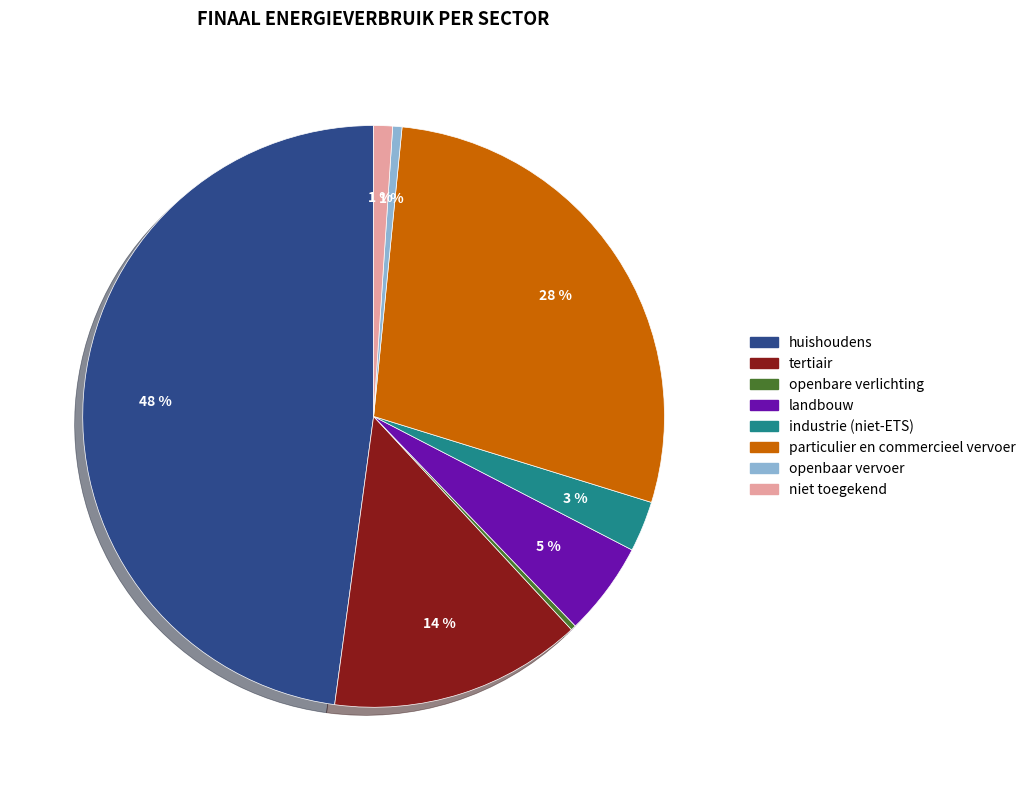

How many slices are in this pie chart?

8